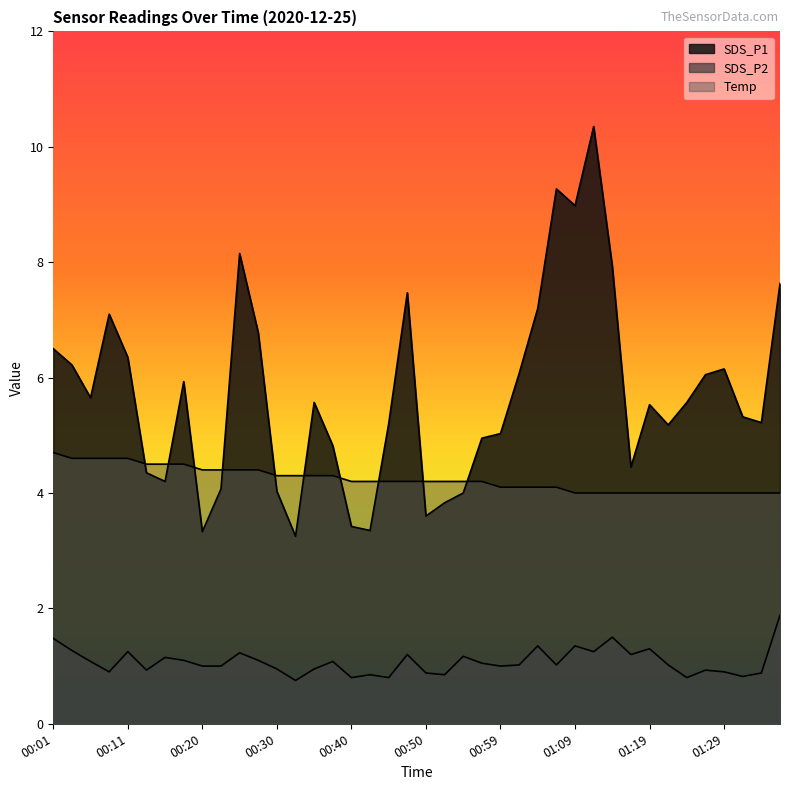

Which label corresponds to the largest value in the chart?

01:12